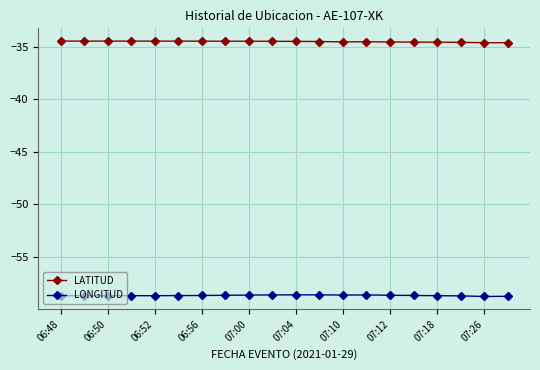

True or false: LONGITUD has more than 0 points higher than both neighbors.

True